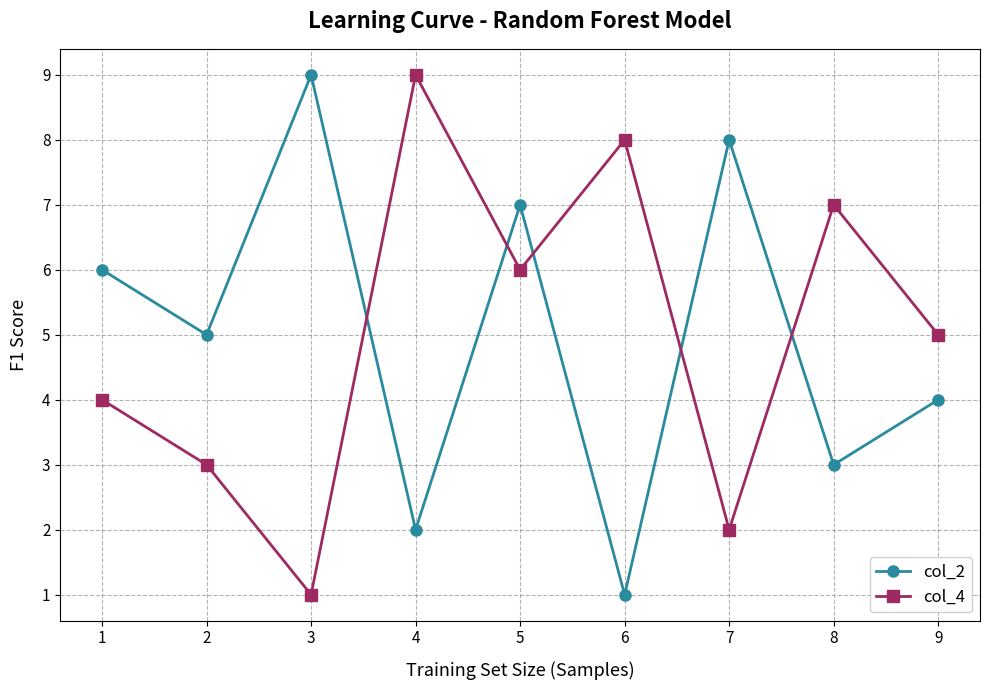

How many col_2 values are between 3 and 7?

5